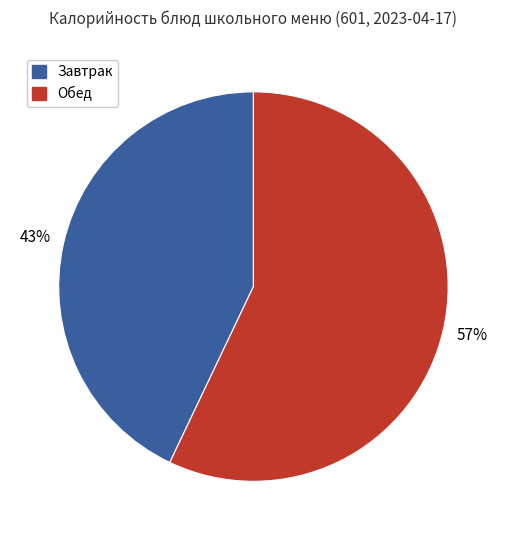

To the nearest percent, what is the average slice percentage?

50%